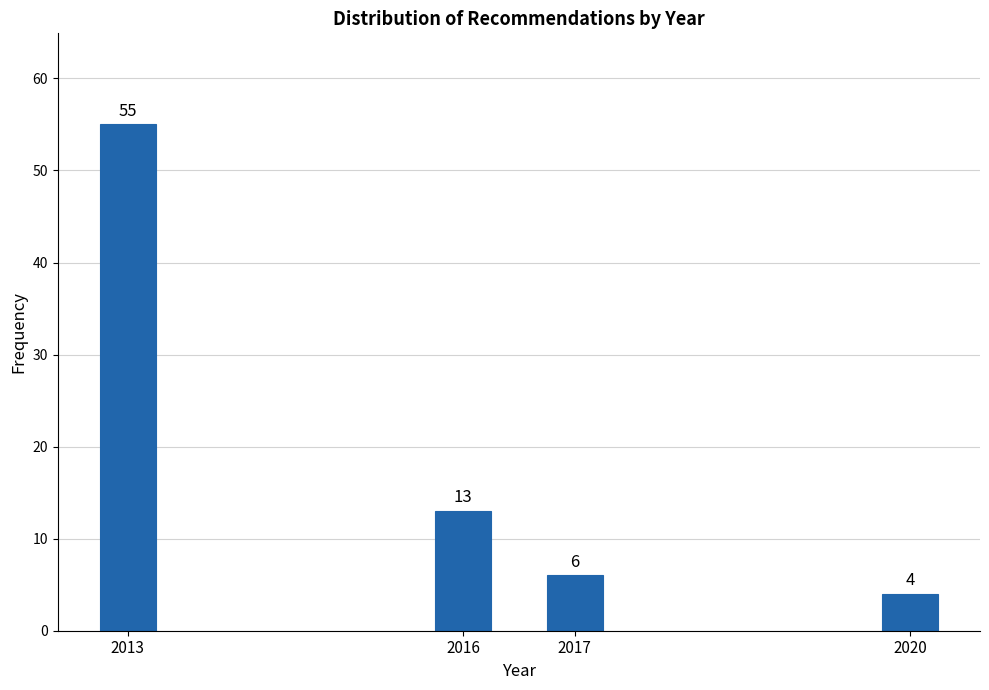

Reading right to left, extract all data points from this chart.

2020=4	2017=6	2016=13	2013=55